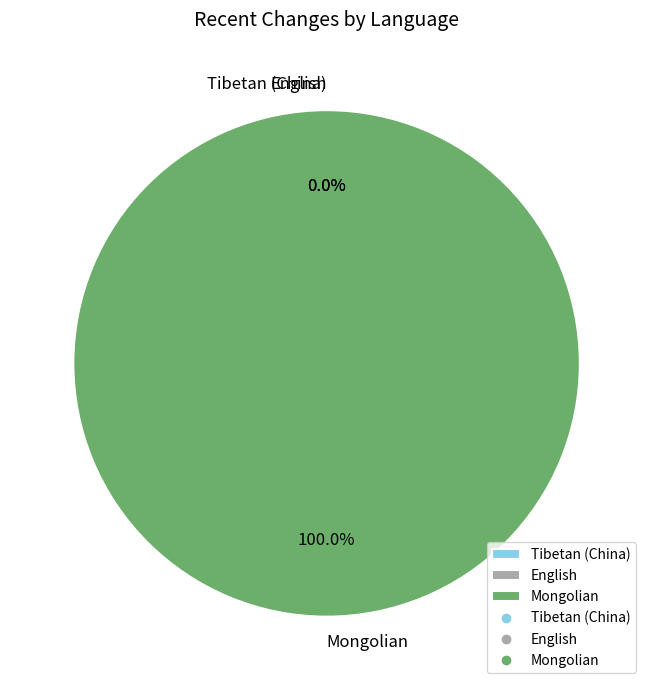

The Tibetan (China) slice represents 0% of the pie. True or false?

True